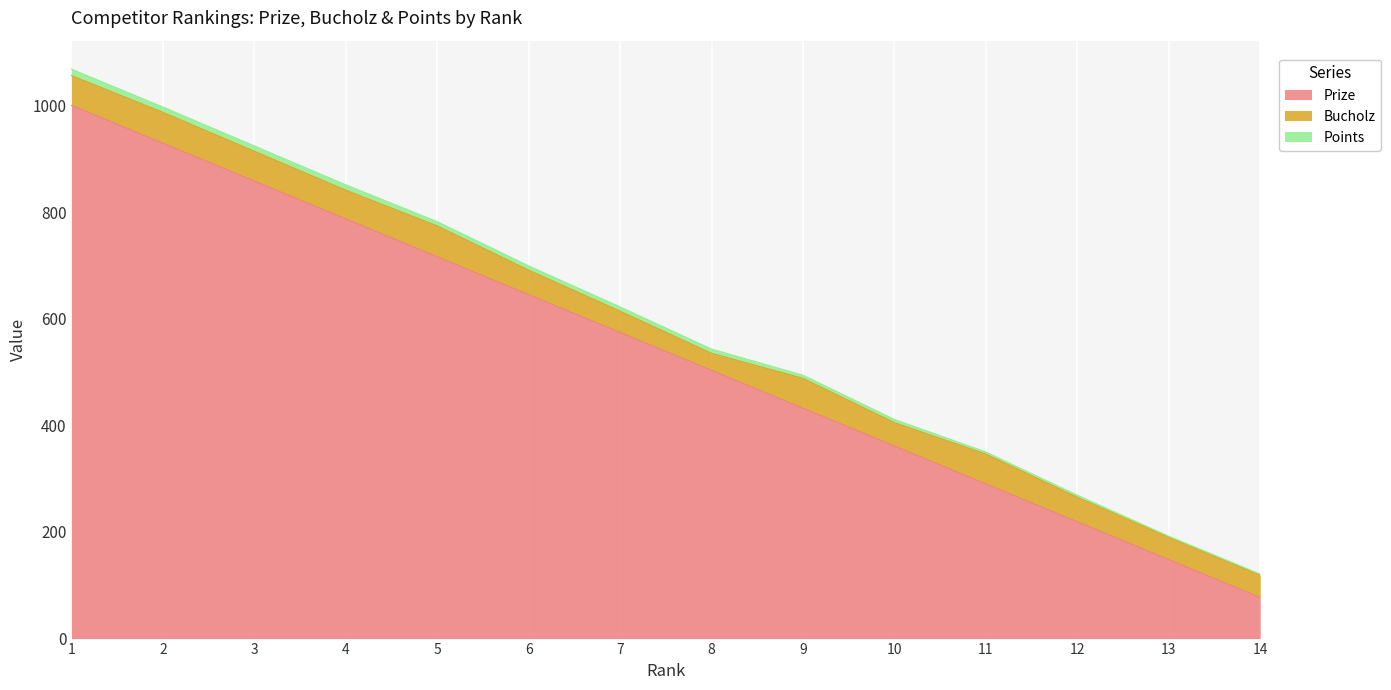

What is the difference between the highest and lowest values at 3?

848